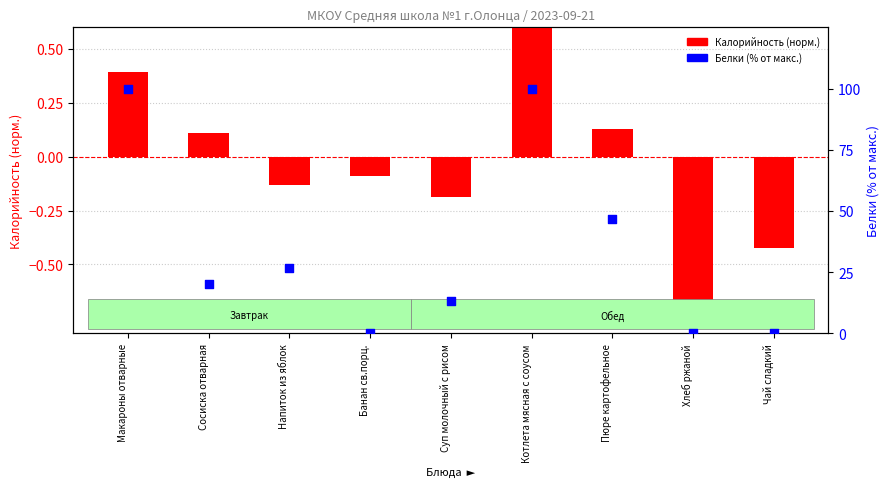

What is the total value across all series at Котлета мясная с соусом?

100.9